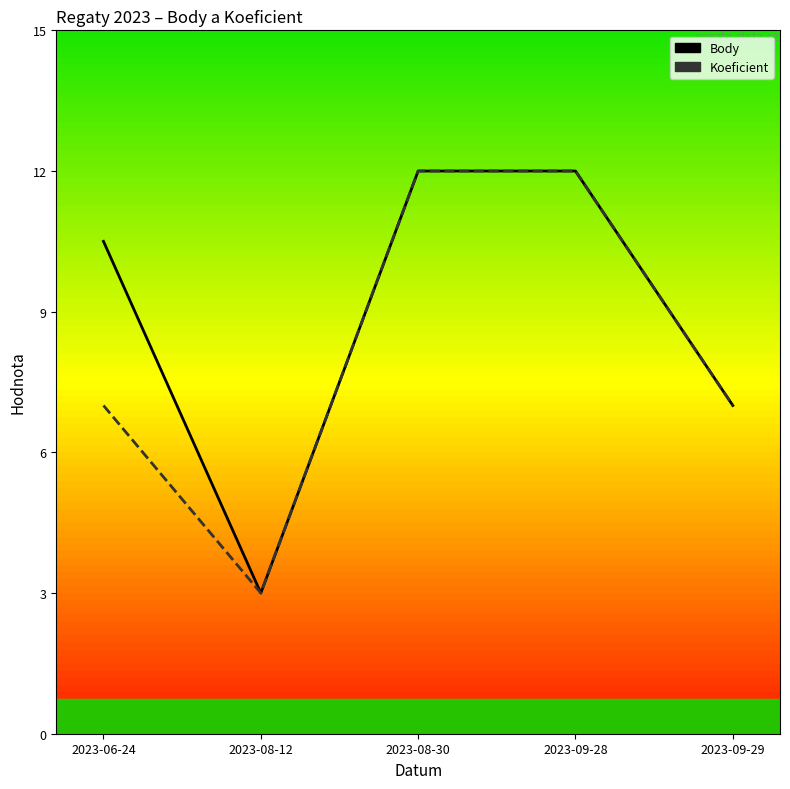

Is it true that Koeficient equals 11.7 at 2023-06-24?

False